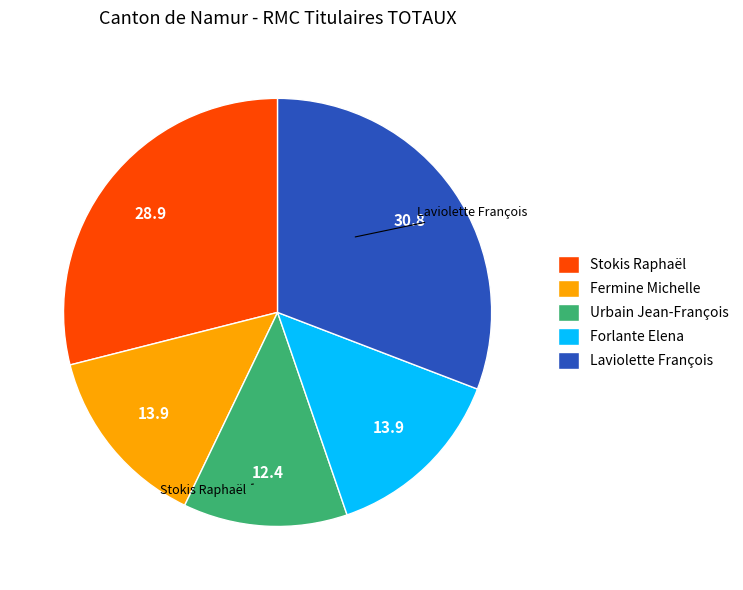

How many segments does this pie chart have?

5